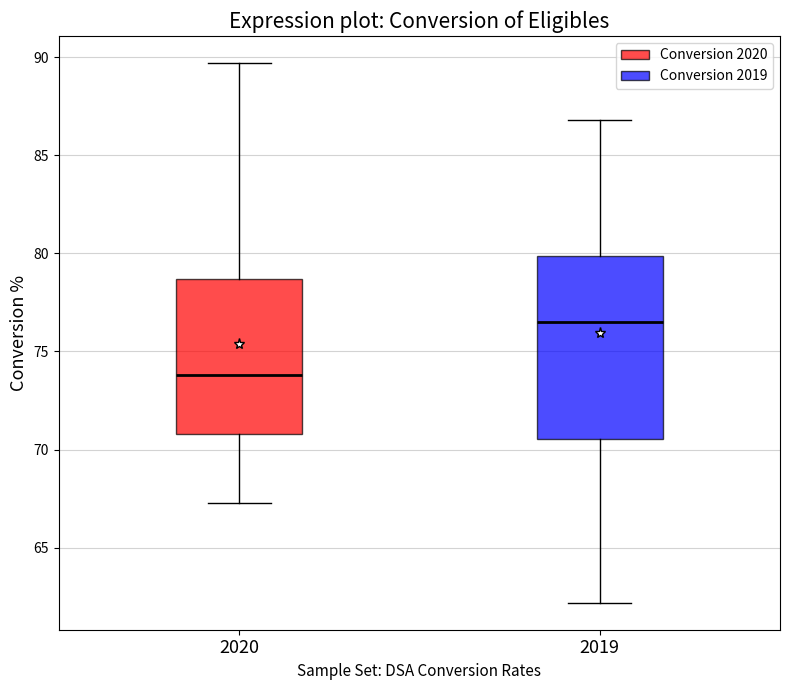

Which box has the highest median line?

2019